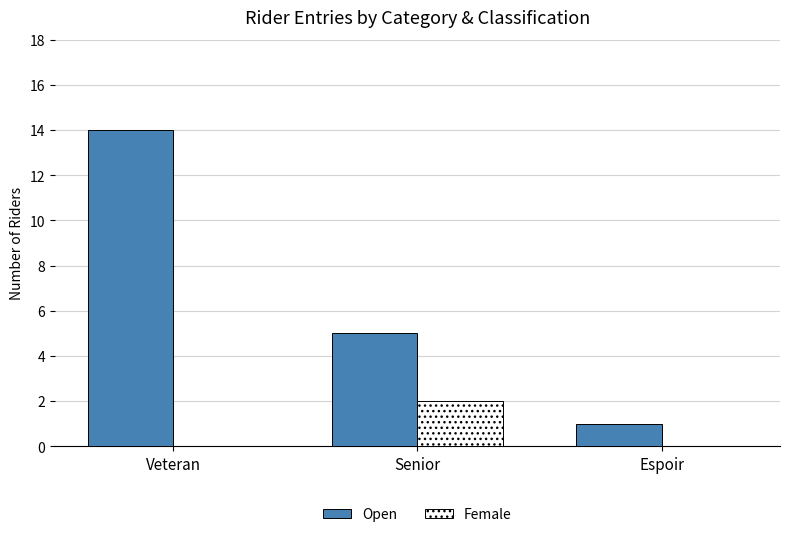

Reading left to right, transcribe all the data shown in this chart.

Open: 14	5	1
Female: 0	2	0